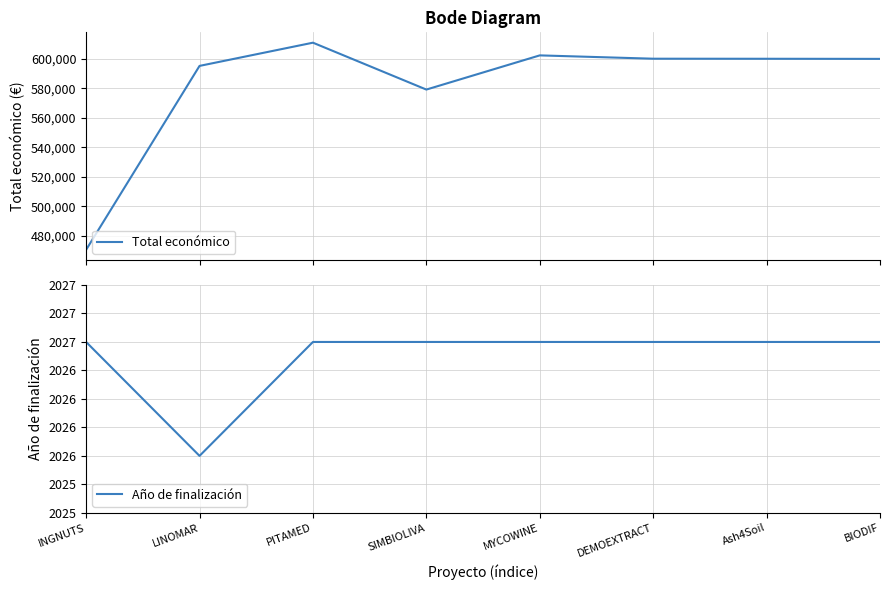

Between Ash4Soil and SIMBIOLIVA, which is larger?

Ash4Soil